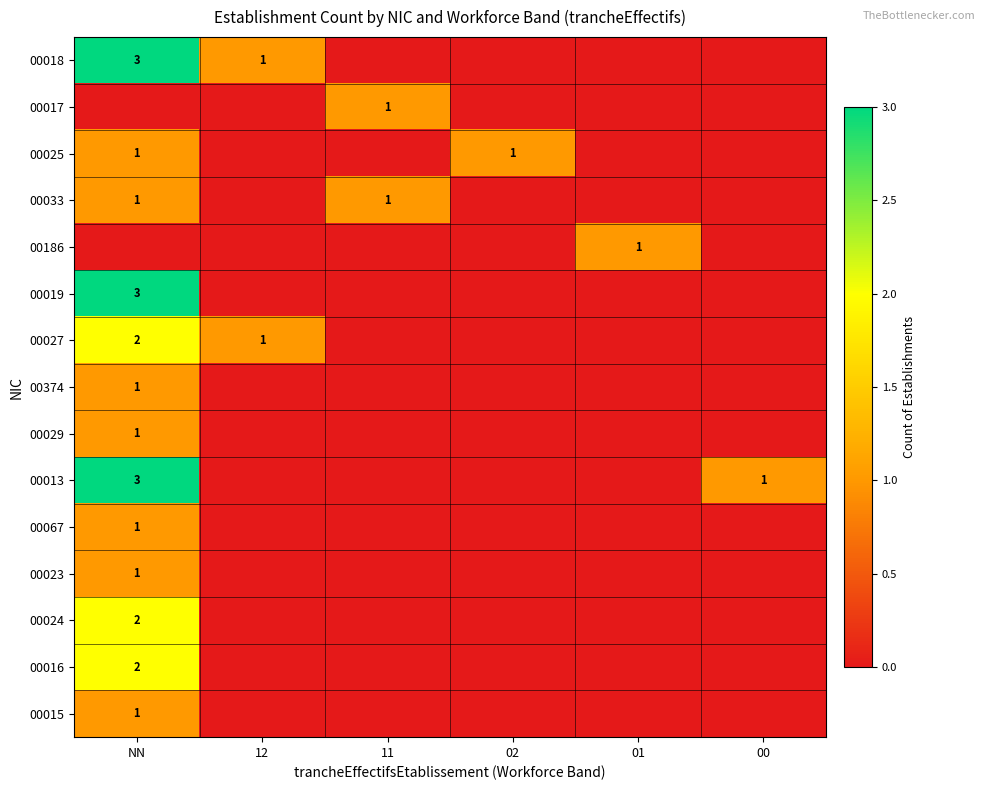

True or false: 00374 has a value of 0 at NN.

False